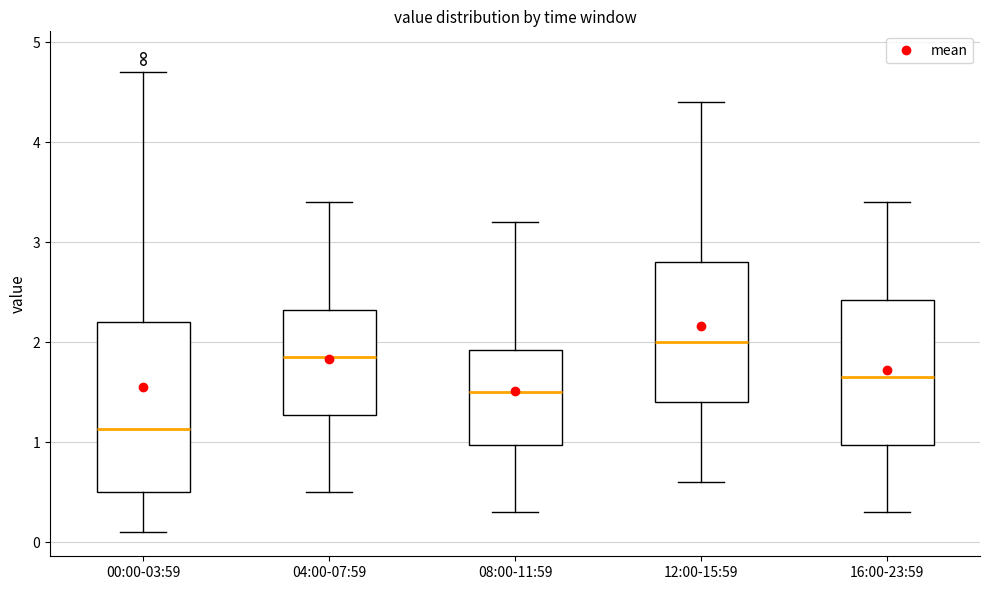

Where is the upper edge of the box for 04:00-07:59 on the y-axis? The values are not printed on the chart, so give them approximately, as read against the axis.

2.3